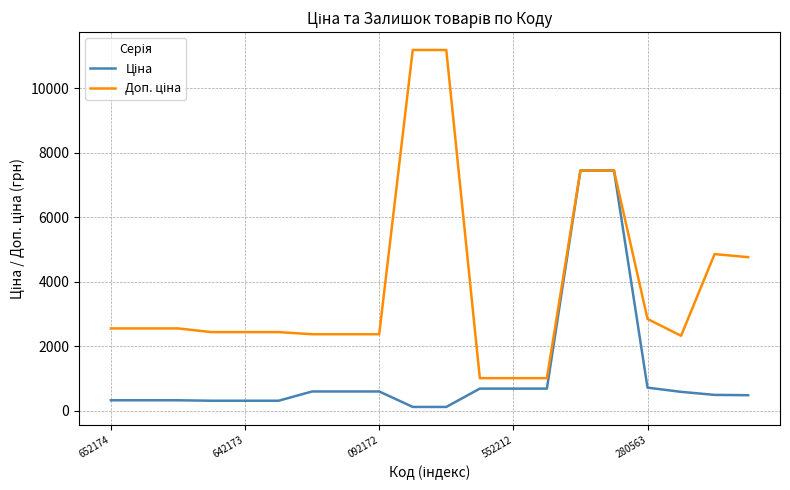

True or false: Доп. ціна and Ціна intersect in this chart.

False